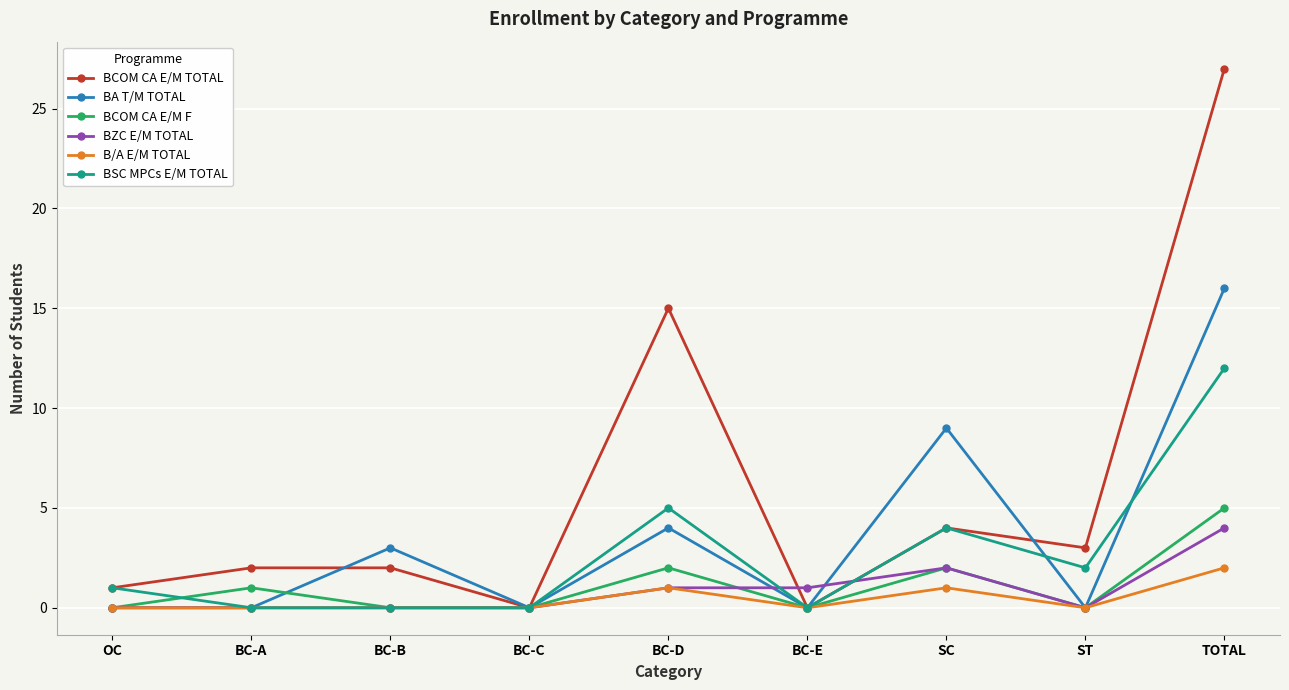

Which series has the largest total across all categories?

BCOM CA E/M TOTAL